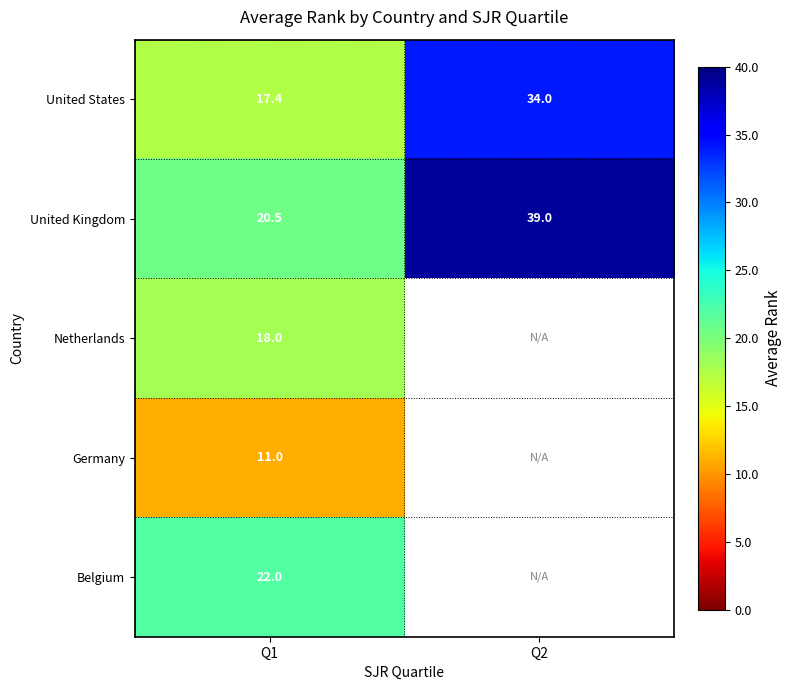

Is it true that United Kingdom equals 5.9 at Q1?

False